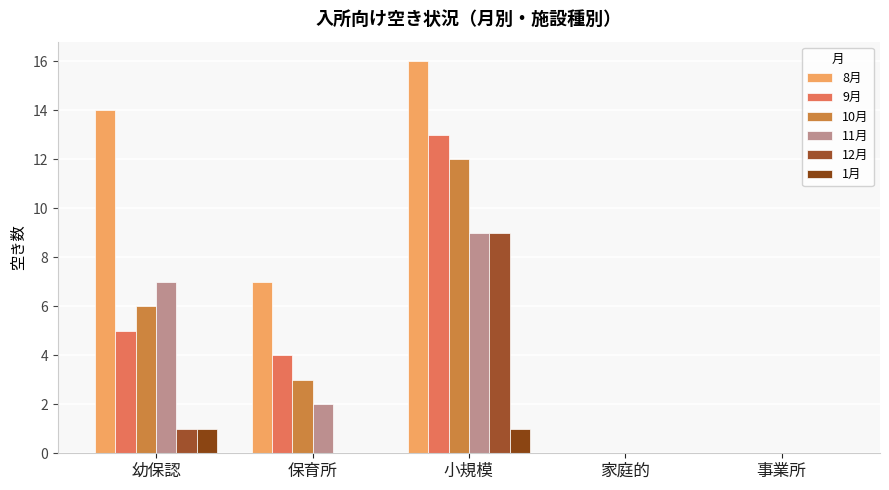

Count the 11月 values in the range 0 to 7.

4